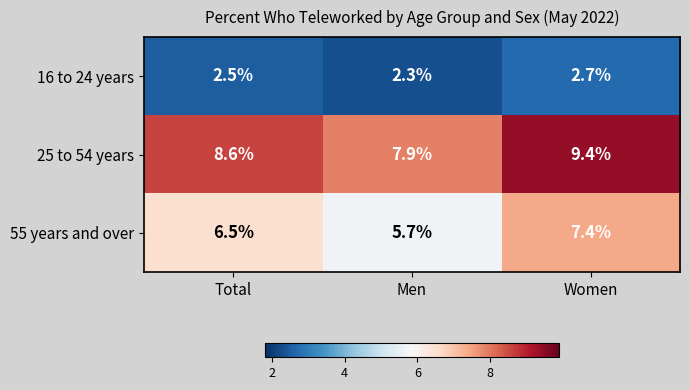

Reading left to right, what are all the values shown in this chart?

16 to 24 years: 2.5	2.3	2.7
25 to 54 years: 8.6	7.9	9.4
55 years and over: 6.5	5.7	7.4